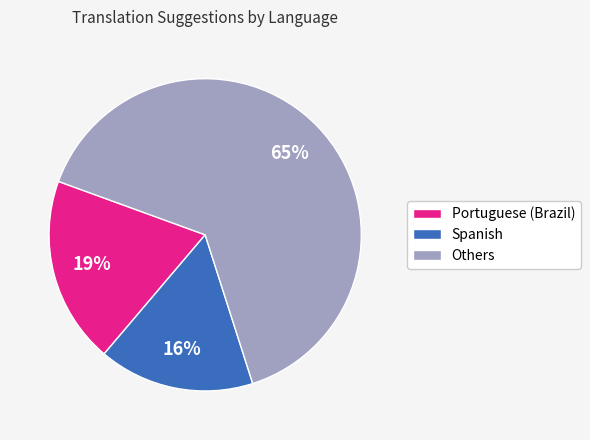

The Spanish slice represents 16% of the pie. True or false?

True